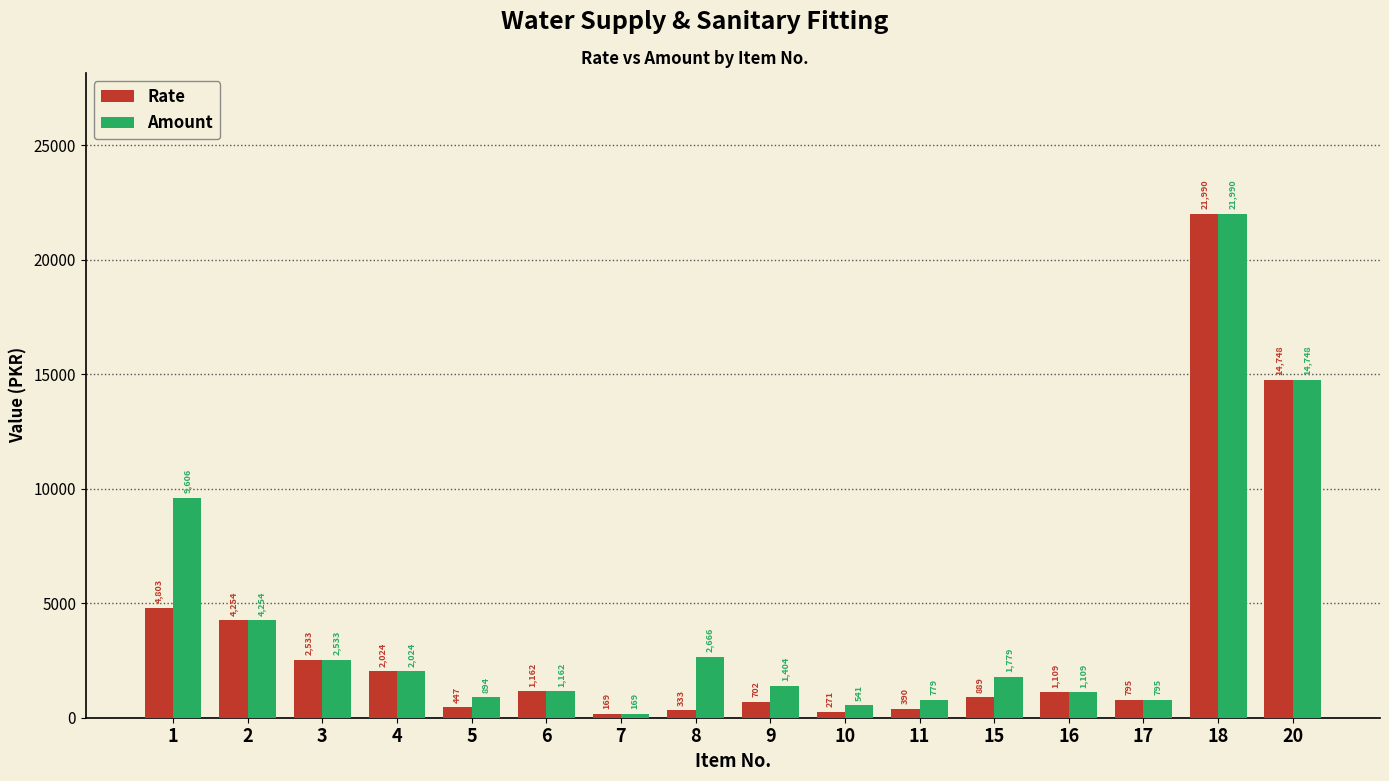

At which label does Rate reach its minimum?

7